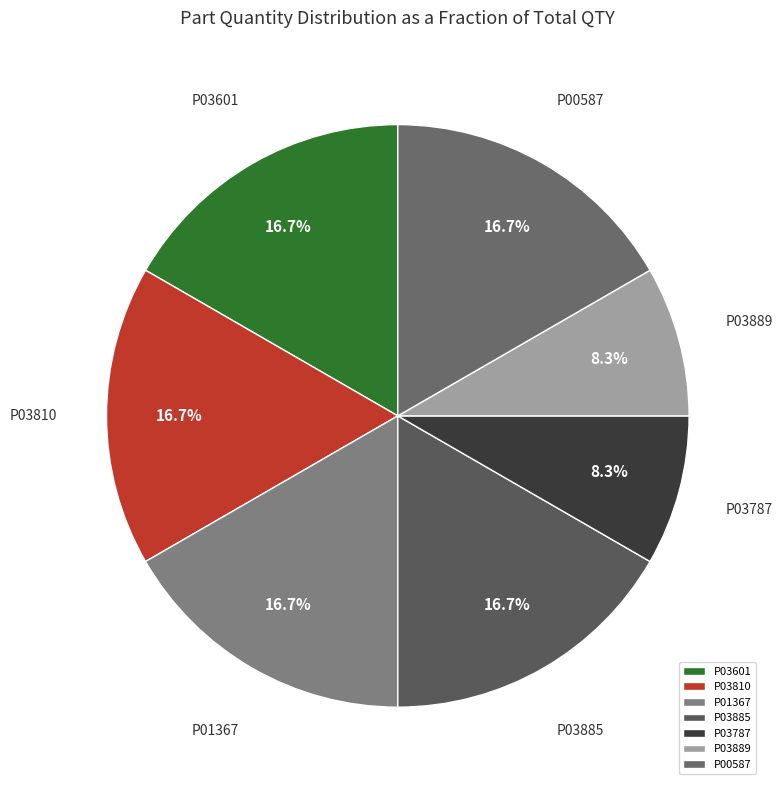

True or false: P01367 accounts for 17% of the total.

True